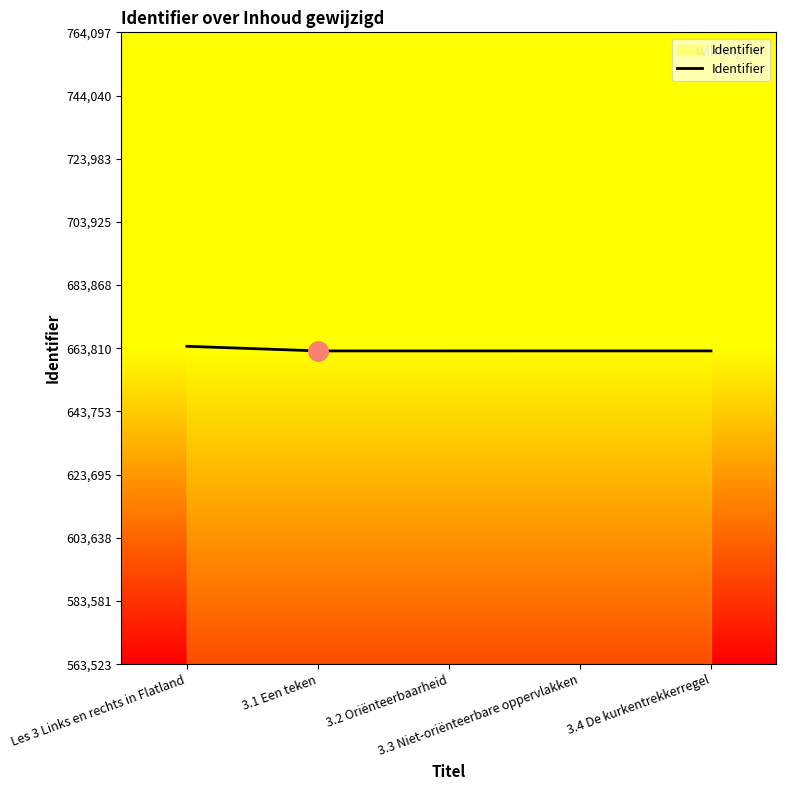

What is the sum of all values?

3316317